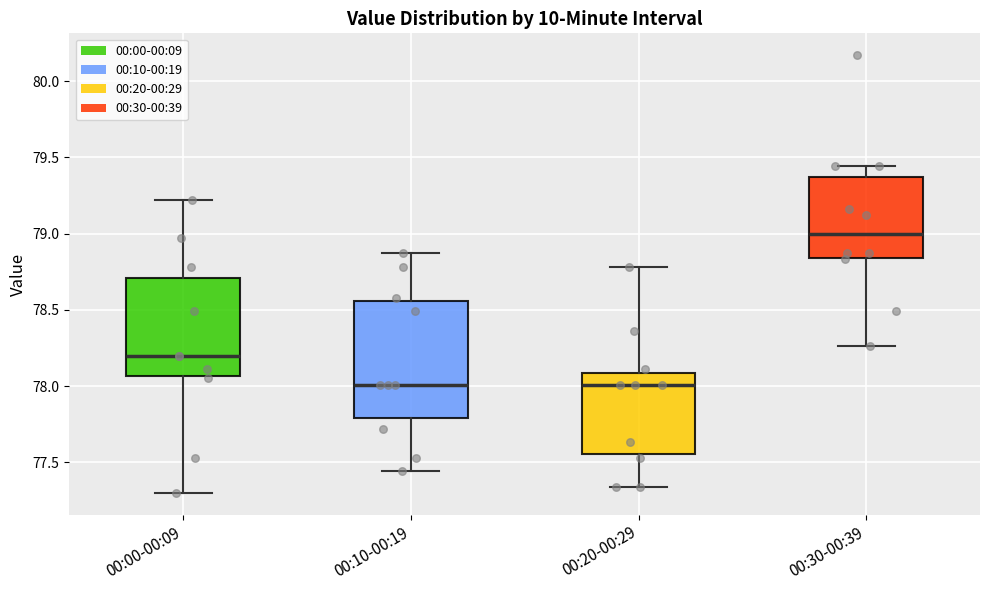

Reading left to right, read every box against the y-axis: the position of its median line, the range the box covers, and the ends of its whiskers. The values are not printed on the chart, so give them approximately, as read against the axis.

00:00-00:09: median 78.20, box 78.05 to 78.70, whiskers 77.30 to 79.20
00:10-00:19: median 78.00, box 77.80 to 78.55, whiskers 77.45 to 78.85
00:20-00:29: median 78.00, box 77.55 to 78.10, whiskers 77.35 to 78.80
00:30-00:39: median 79.00, box 78.85 to 79.35, whiskers 78.25 to 79.45